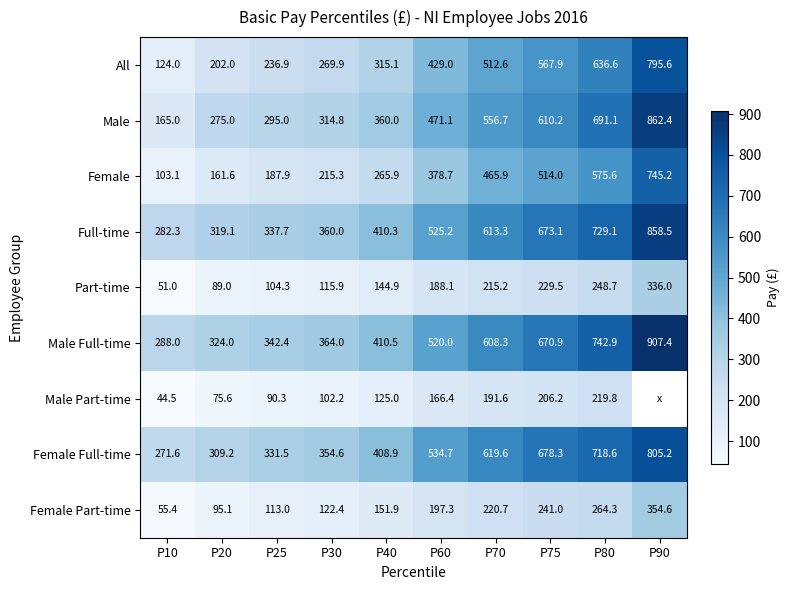

The Male series shows 360.0 at P40. True or false?

True